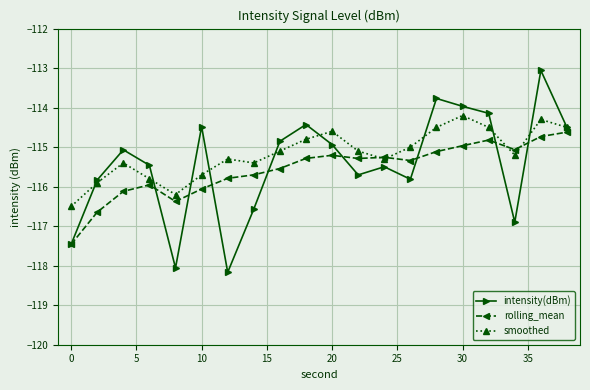

Which series ends up on top after the final intersection of smoothed and rolling_mean?

smoothed